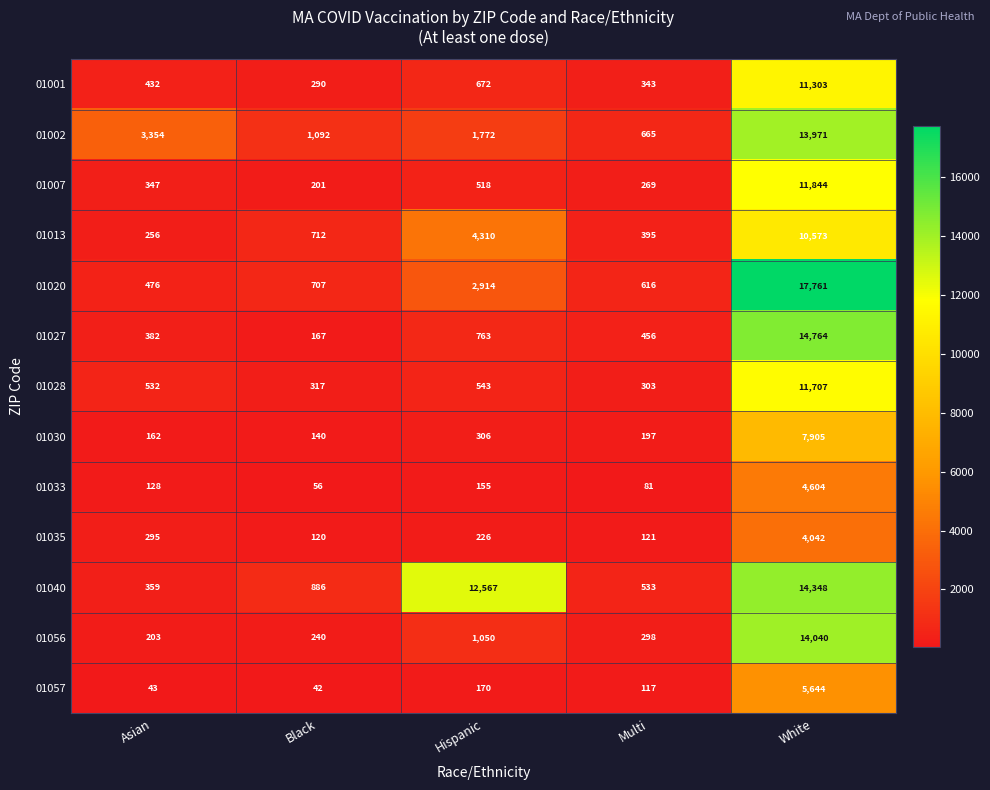

What is the difference between the second highest and minimum values in the 01028 series?

240